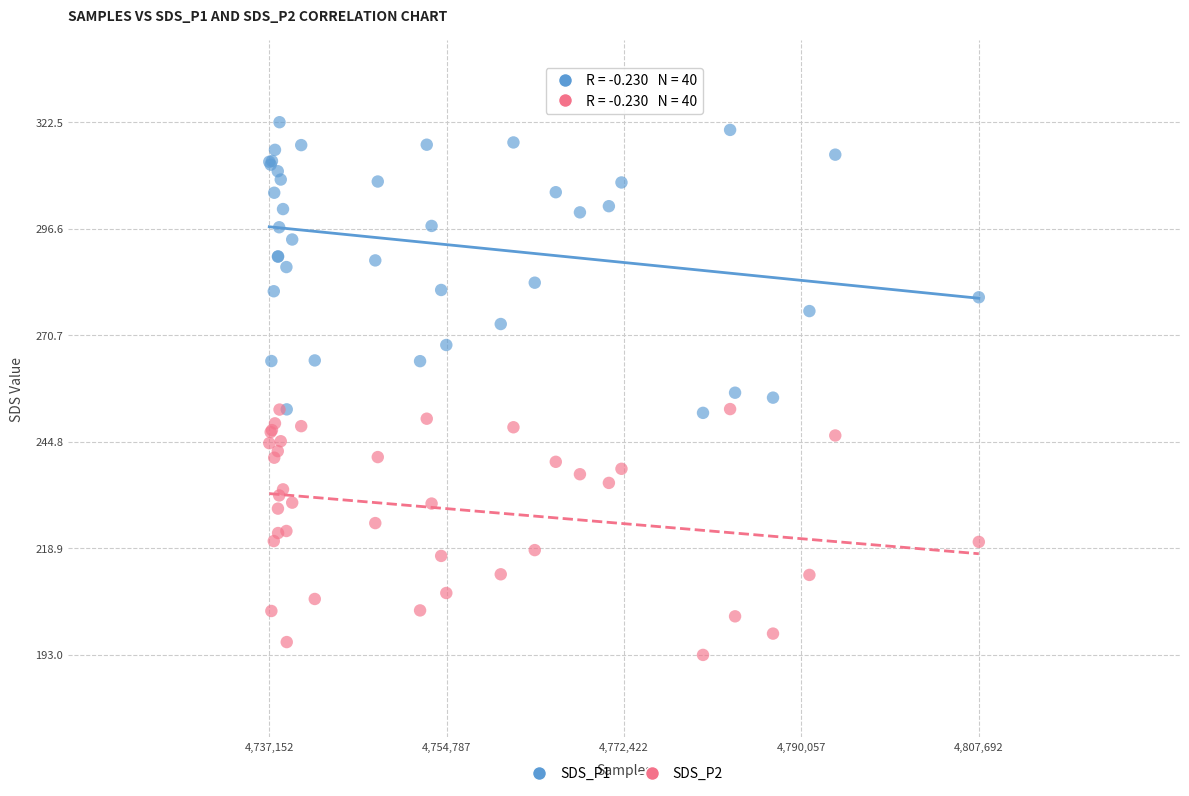

Which series contains the highest Y value?

SDS_P1